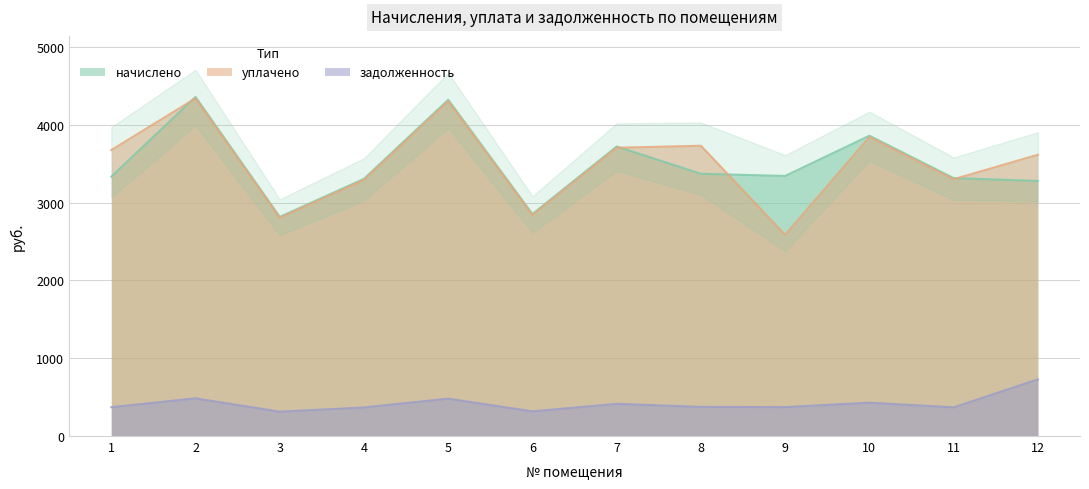

How many data points in начислено are above 3342?

6